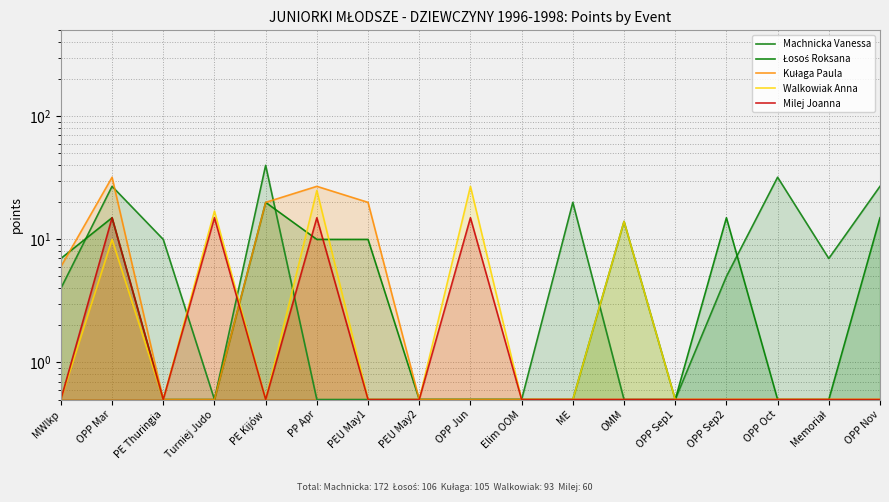

At which label is Kułaga Paula closest to 16?

PE Kijów